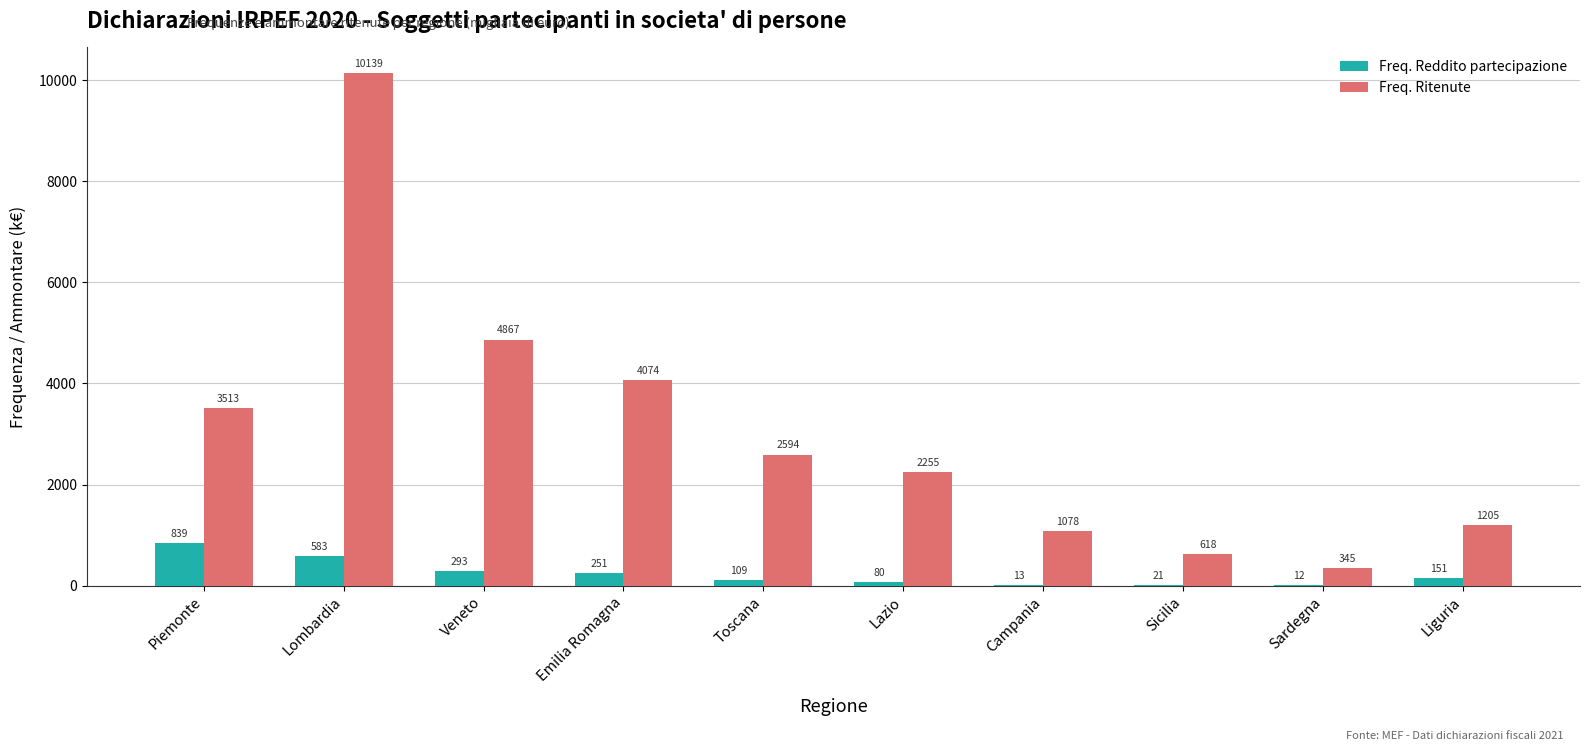

How many data points does each series have?

10